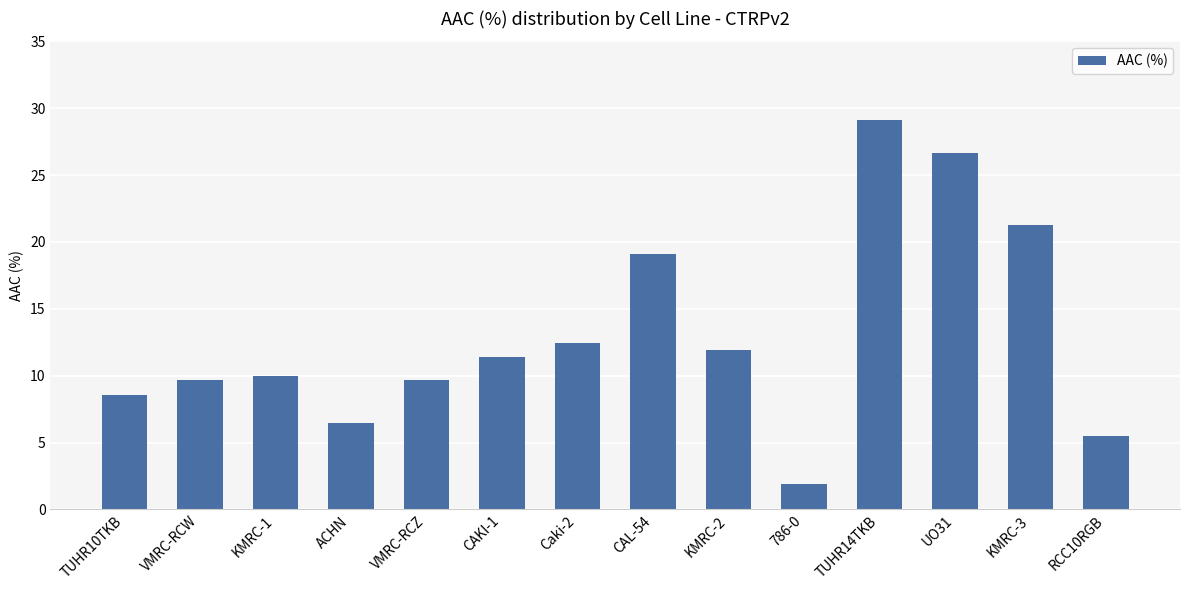

At which category does the chart reach its peak across all series?

TUHR14TKB